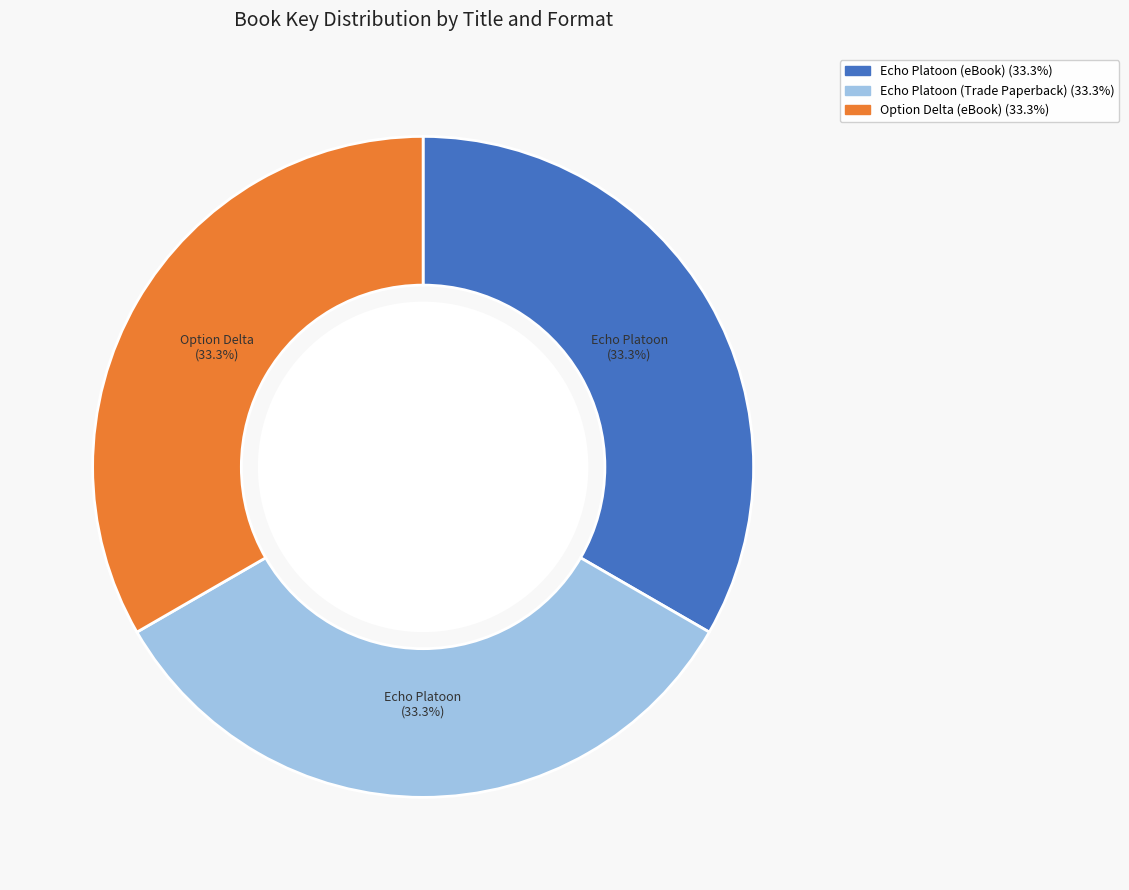

Approximately how many times larger is the value at Option Delta (eBook) compared to Echo Platoon (eBook)?

1.0